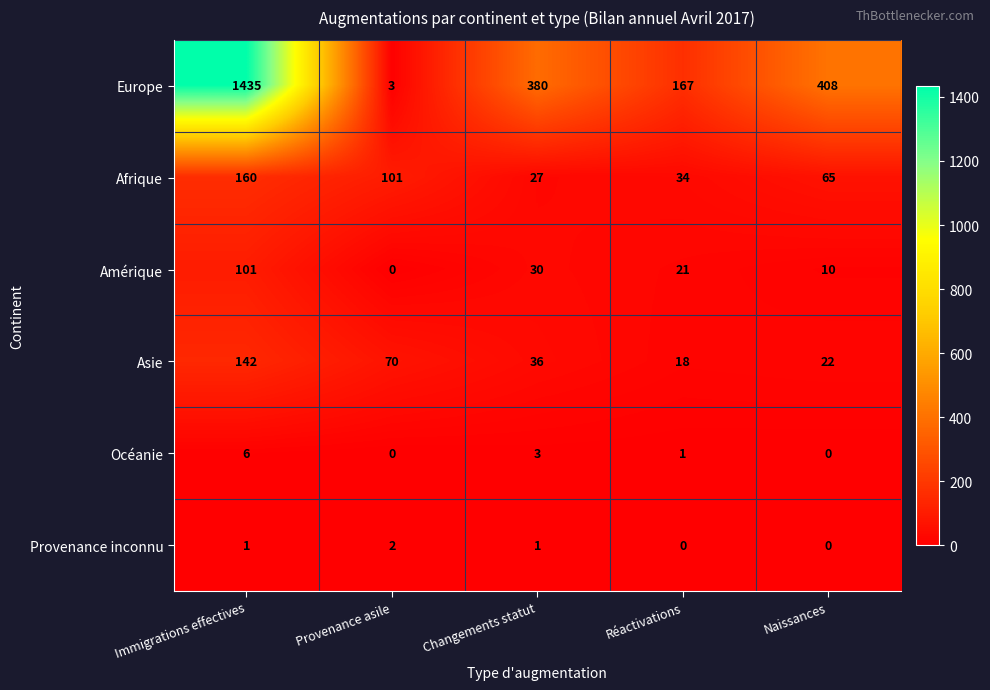

Is it true that Océanie equals 3 at Changements statut?

True